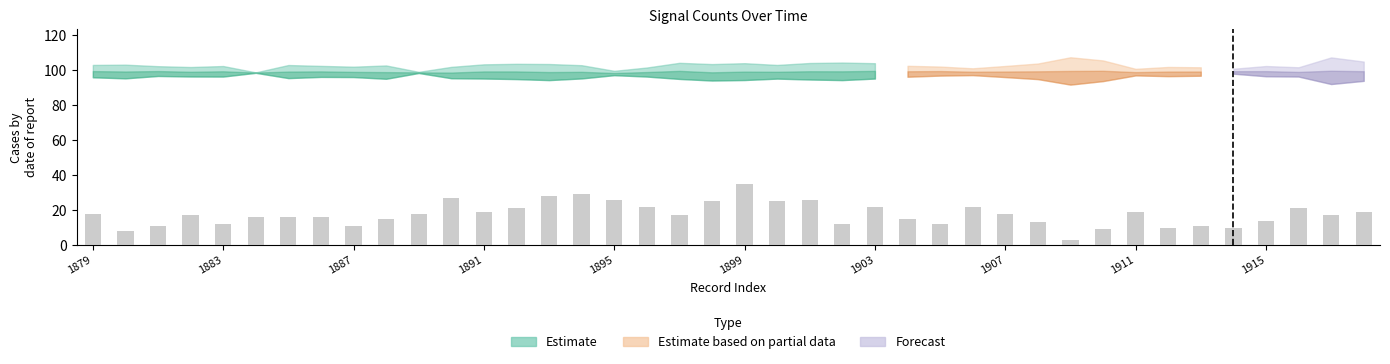

What is the sum of all values?

705